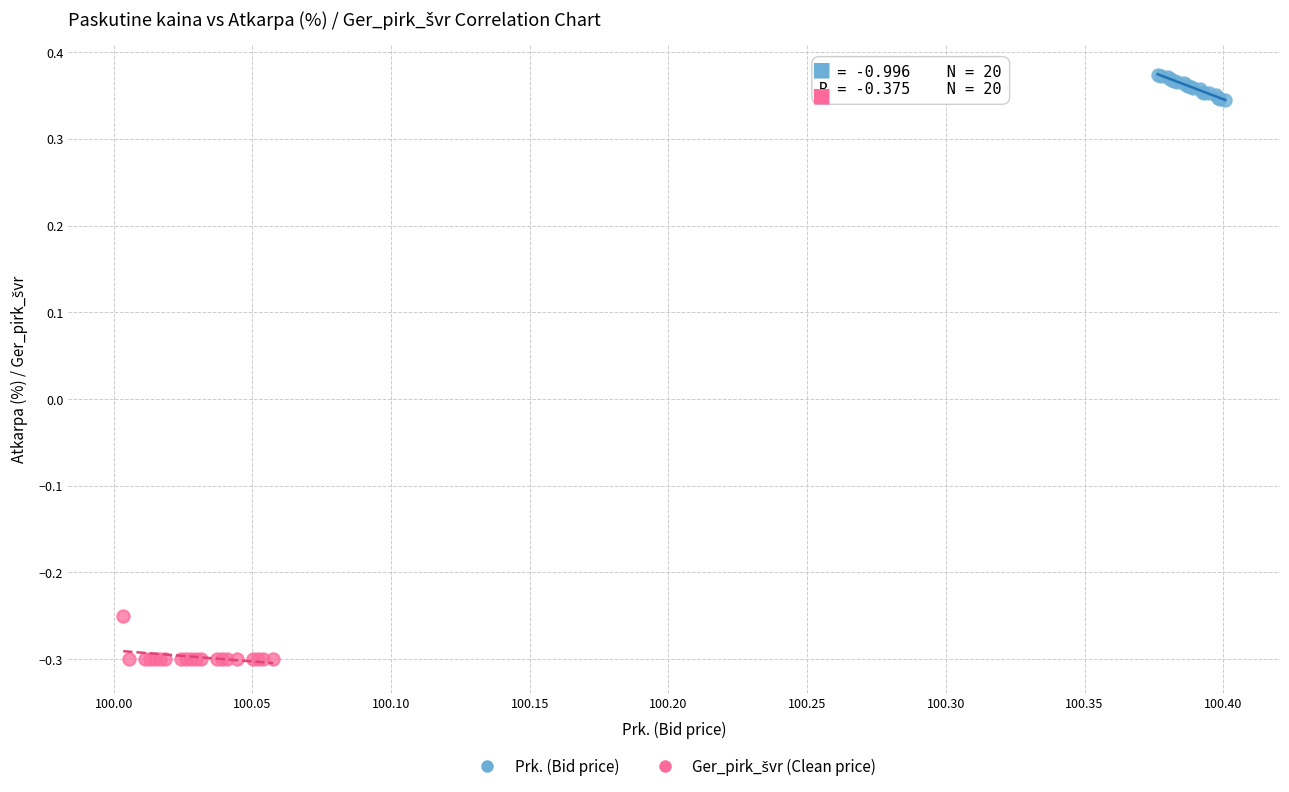

Which series reaches the maximum Y coordinate?

Prk. (Bid price)